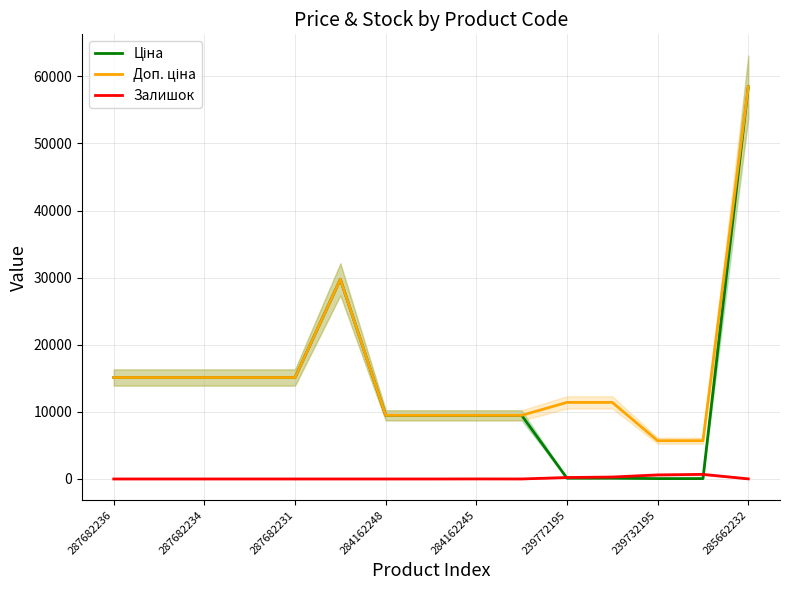

How many data points in Доп. ціна are less than 11410?

6